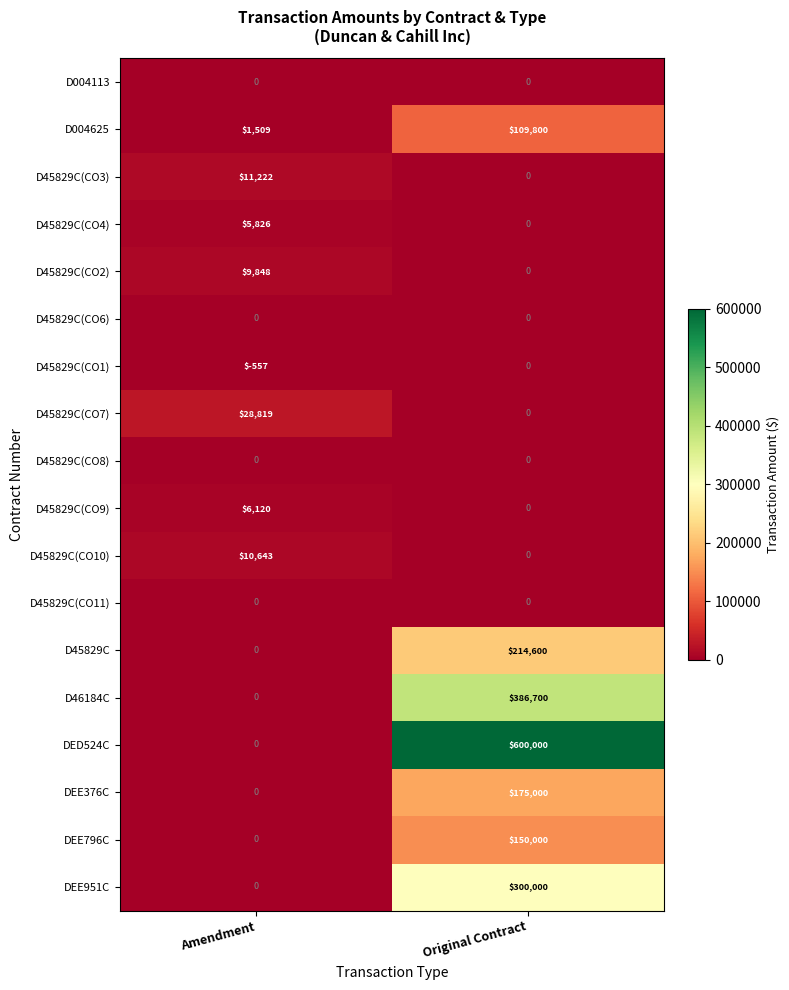

What is the average value of the D45829C(CO3) series?

5611